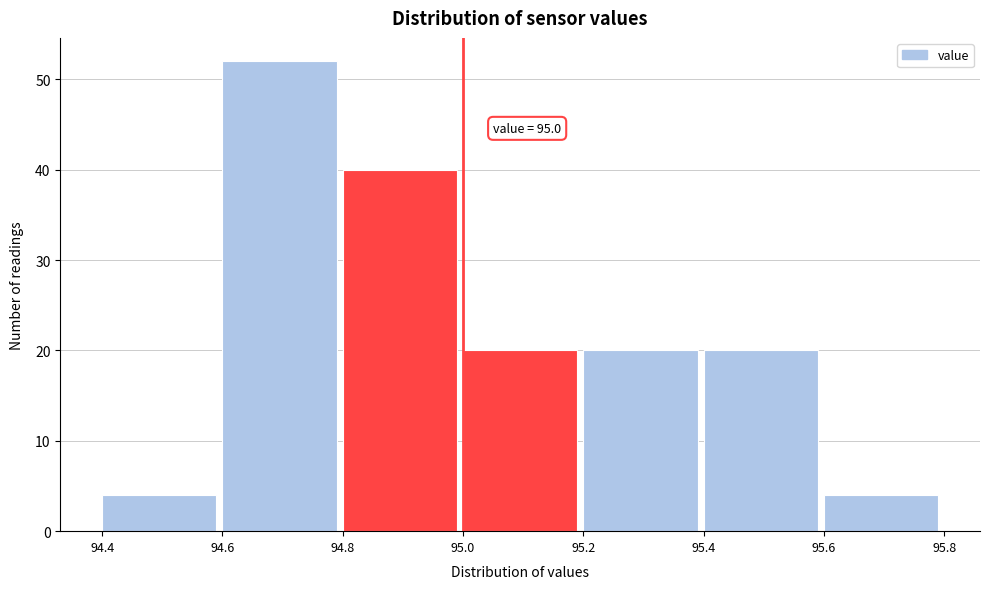

Which range on the x-axis has the tallest bar?

94.6 to 94.8